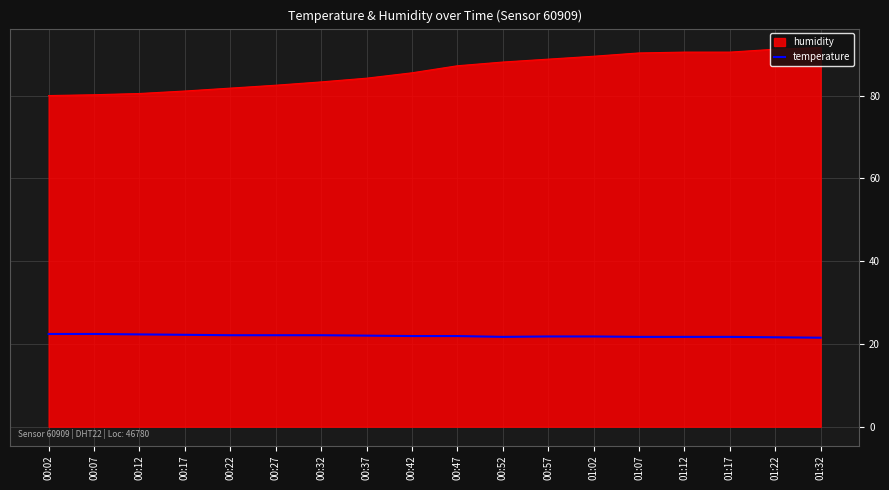

True or false: humidity has a value of 163.9 at 01:22.

False